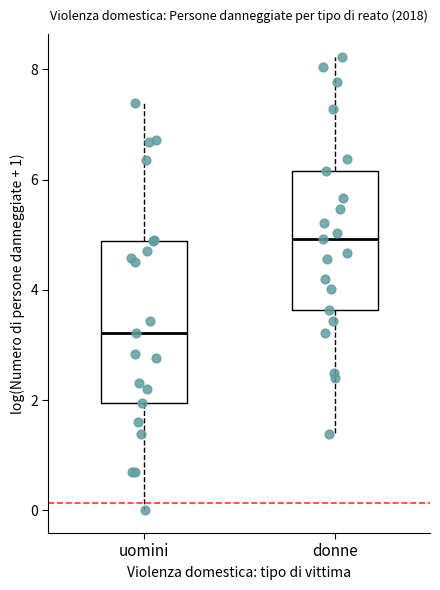

Reading left to right, transcribe this box plot: for each box, give where its median line is, the range the box spans, and where its two whiskers end, as read against the y-axis. The values are not printed on the chart, so give them approximately, as read against the axis.

uomini: median 3.2, box 2.0 to 4.8, whiskers 0.0 to 7.4
donne: median 5.0, box 3.6 to 6.2, whiskers 1.4 to 8.2